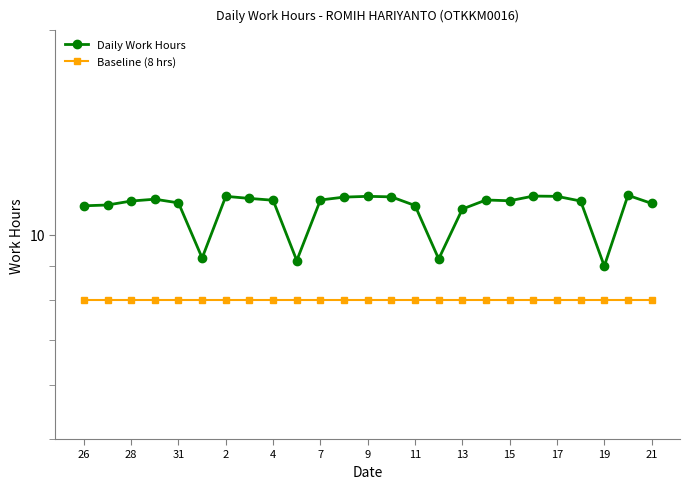

What are all the series names shown in the legend?

Daily Work Hours, Baseline (8 hrs)